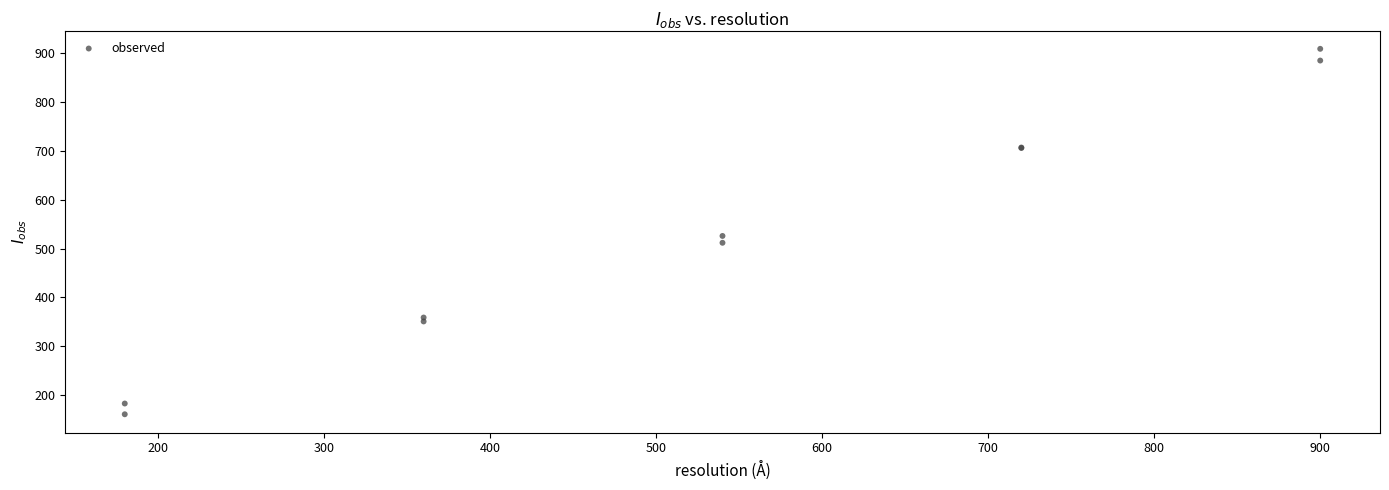

What Y value in the scatter plot is closest to 535?

526